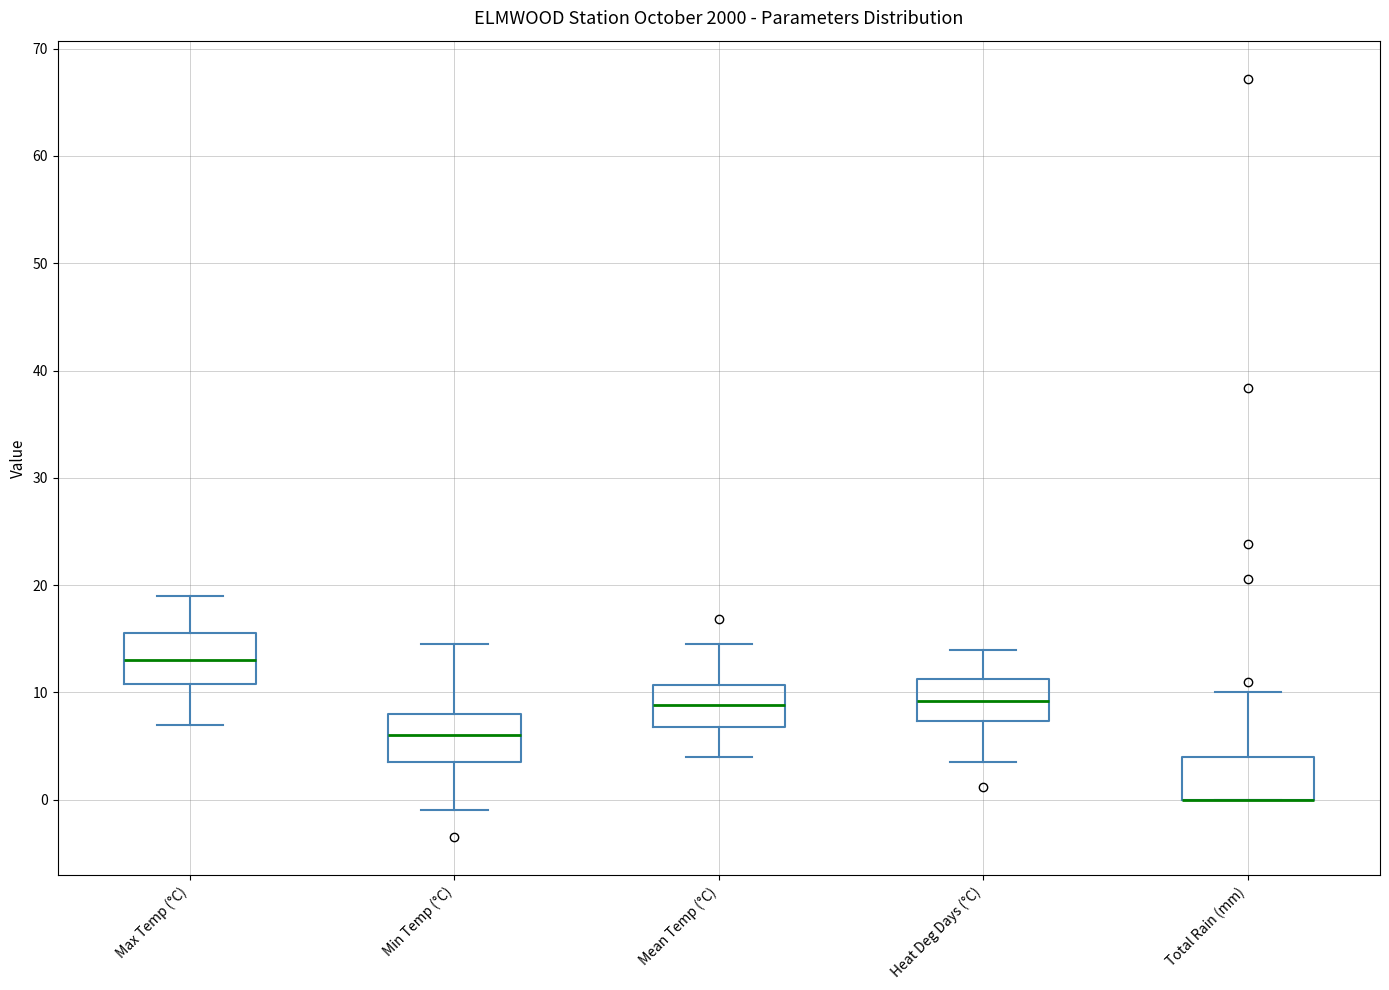

Reading left to right, read every box against the y-axis: the position of its median line, the range the box covers, and the ends of its whiskers. The values are not printed on the chart, so give them approximately, as read against the axis.

Max Temp (°C): median 13, box 11 to 16, whiskers 7 to 19
Min Temp (°C): median 6, box 4 to 8, whiskers -1 to 15
Mean Temp (°C): median 9, box 7 to 11, whiskers 4 to 15
Heat Deg Days (°C): median 9, box 7 to 11, whiskers 4 to 14
Total Rain (mm): median 0 (drawn on the box's lower edge), box 0 to 4, whiskers 0 to 10